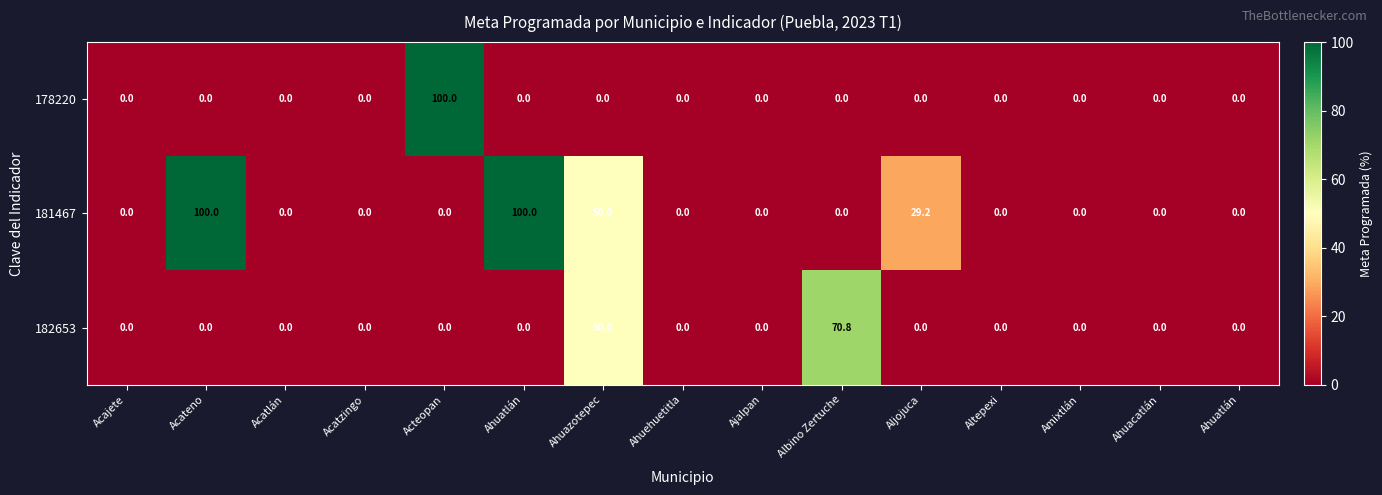

Reading left to right, transcribe all the data shown in this chart.

178220: Acajete=0.0	Acateno=0.0	Acatlán=0.0	Acatzingo=0.0	Acteopan=100.0	Ahuatlán=0.0	Ahuazotepec=0.0	Ahuehuetitla=0.0	Ajalpan=0.0	Albino Zertuche=0.0	Aljojuca=0.0	Altepexi=0.0	Amixtlán=0.0	Ahuacatlán=0.0	Ahuatlán=0.0
181467: Acajete=0.0	Acateno=100.0	Acatlán=0.0	Acatzingo=0.0	Acteopan=0.0	Ahuatlán=100.0	Ahuazotepec=50.0	Ahuehuetitla=0.0	Ajalpan=0.0	Albino Zertuche=0.0	Aljojuca=29.2	Altepexi=0.0	Amixtlán=0.0	Ahuacatlán=0.0	Ahuatlán=0.0
182653: Acajete=0.0	Acateno=0.0	Acatlán=0.0	Acatzingo=0.0	Acteopan=0.0	Ahuatlán=0.0	Ahuazotepec=50.0	Ahuehuetitla=0.0	Ajalpan=0.0	Albino Zertuche=70.8	Aljojuca=0.0	Altepexi=0.0	Amixtlán=0.0	Ahuacatlán=0.0	Ahuatlán=0.0